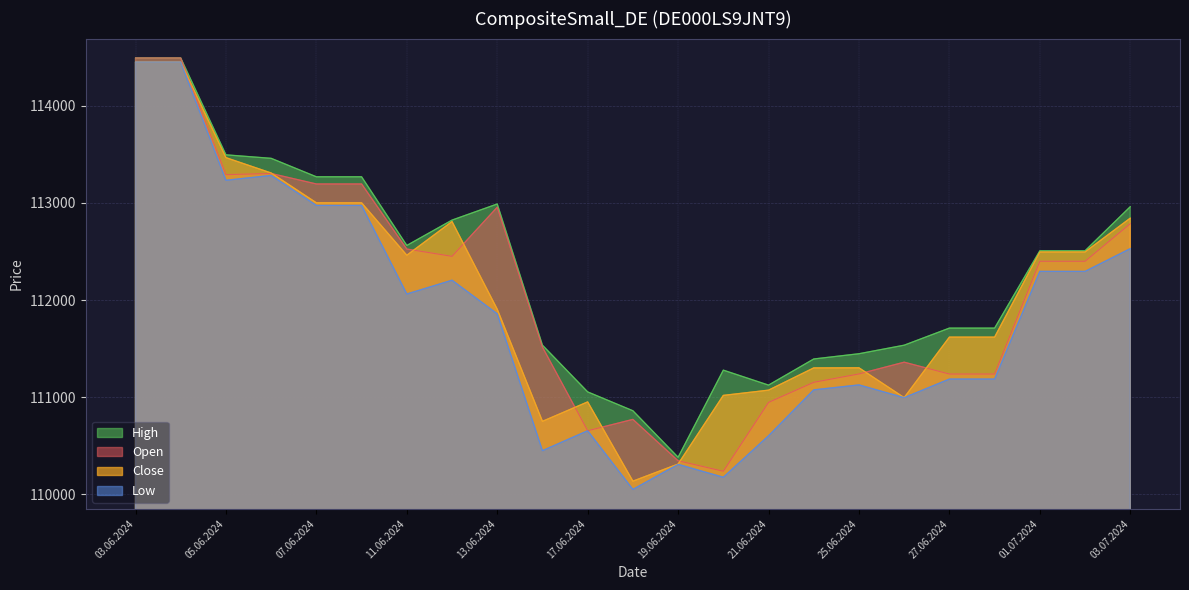

Which series has the largest total across all categories?

High